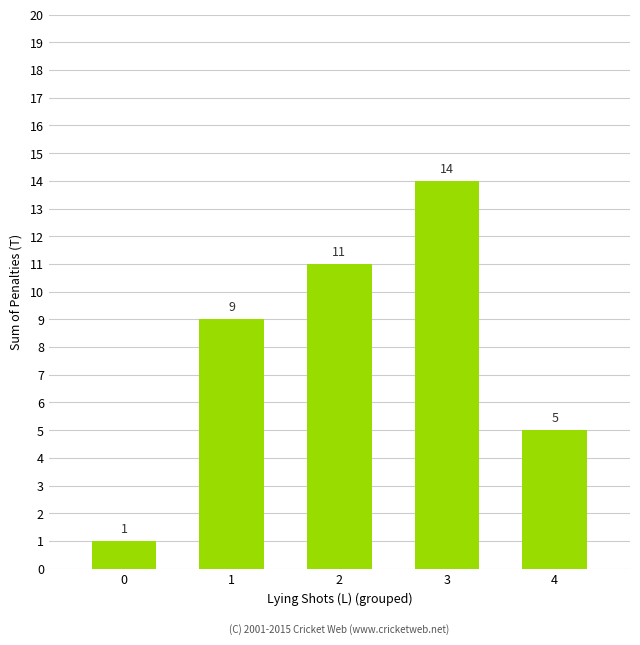

Reading right to left, transcribe all the data shown in this chart.

4=5	3=14	2=11	1=9	0=1